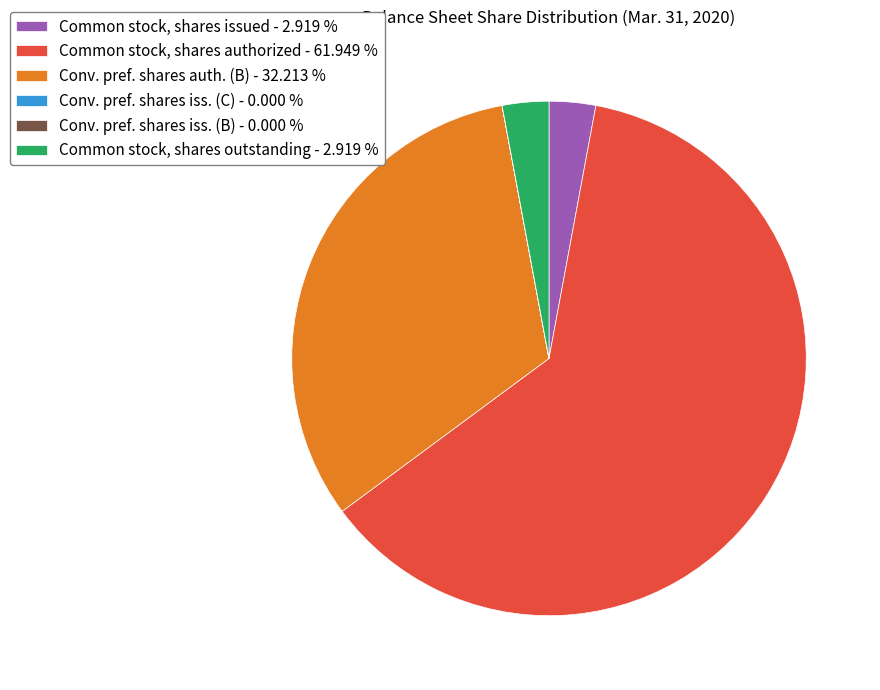

Is the sum of Conv. pref. shares auth. (B) - 32.213 % and Common stock, shares authorized - 61.949 % greater than half?

Yes